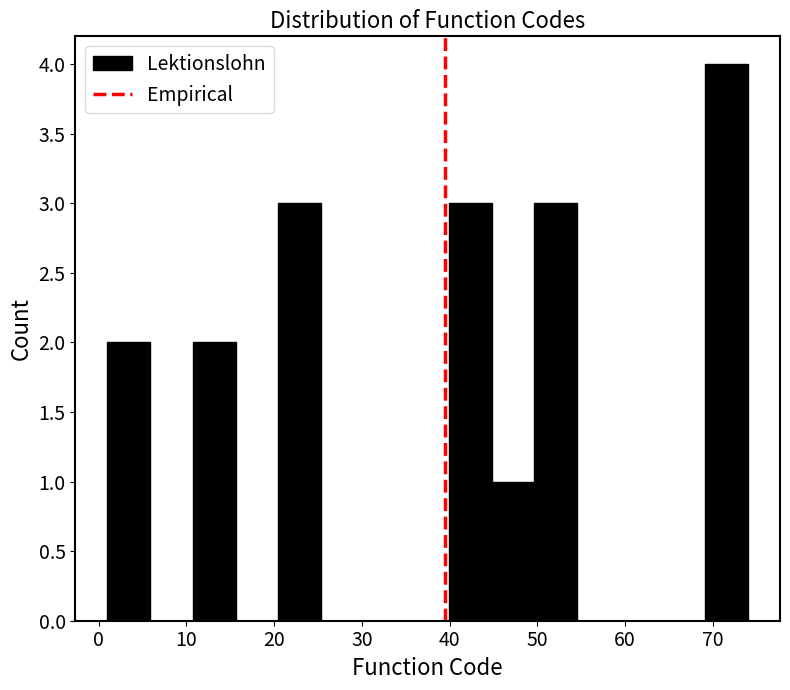

Reading left to right, transcribe this chart: for each bar, give the range it covers on the x-axis and its height. Neither the bar edges nor the heights are printed on the chart, so give them approximately, as read against the axes.

1 to 6: 2
6 to 11: 0
11 to 16: 2
16 to 20: 0
20 to 25: 3
25 to 30: 0
30 to 35: 0
35 to 40: 0
40 to 45: 3
45 to 50: 1
50 to 55: 3
55 to 59: 0
59 to 64: 0
64 to 69: 0
69 to 74: 4